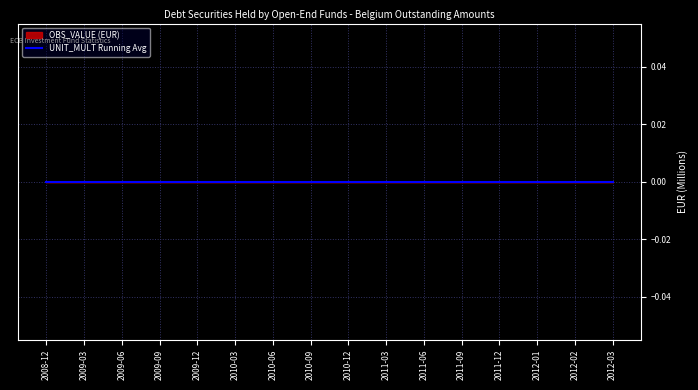

True or false: DECIMALS and OBS_VALUE intersect in this chart.

False